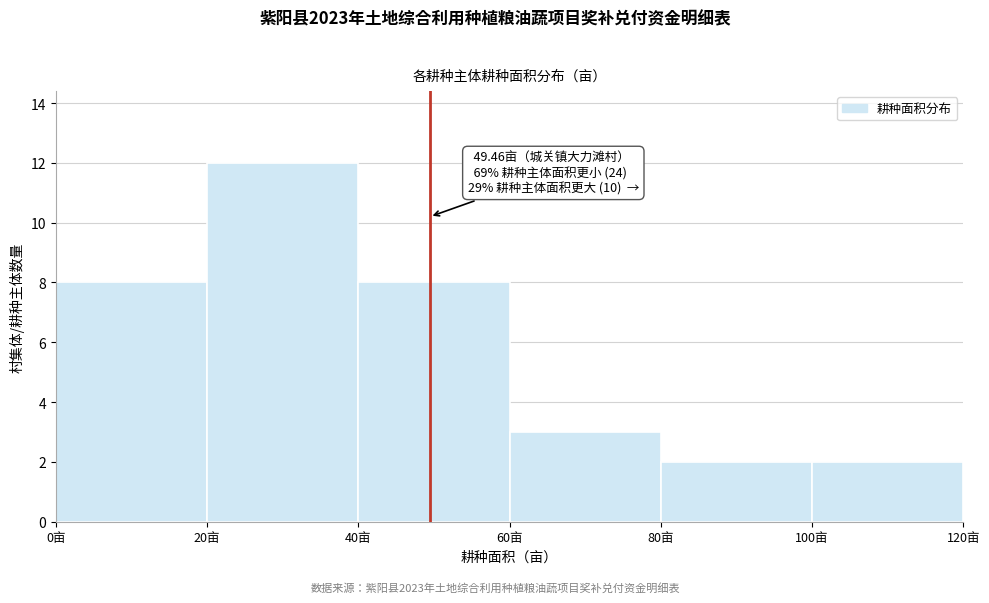

Which range on the x-axis has the tallest bar?

20 to 40